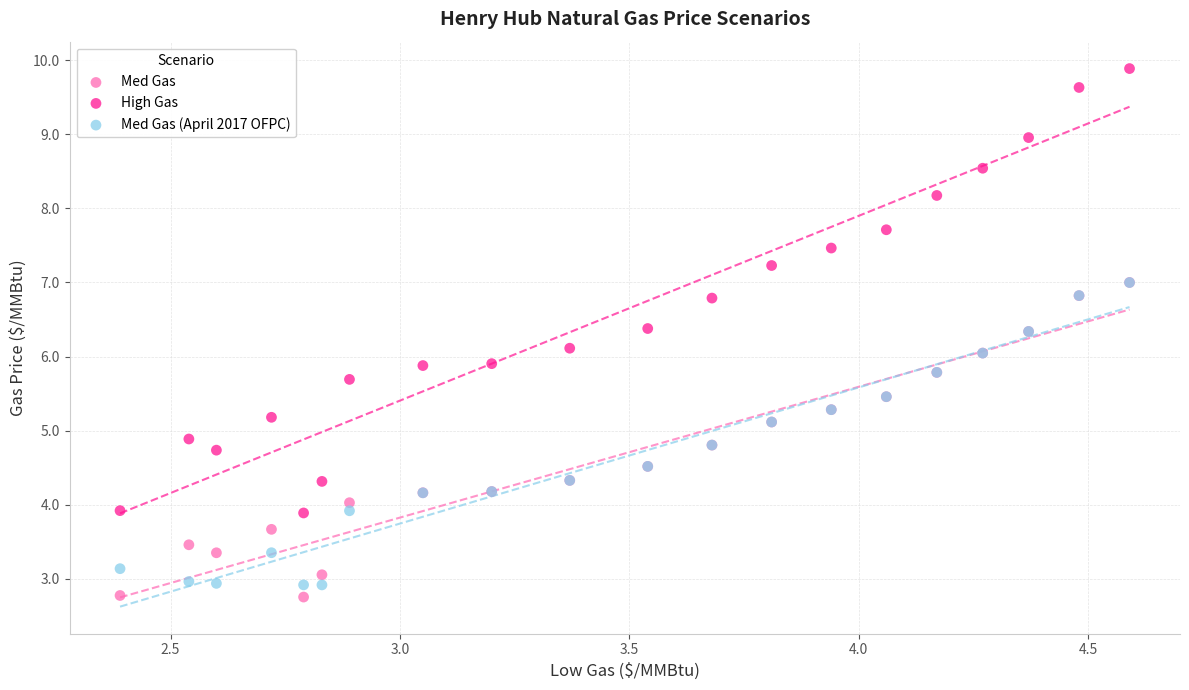

Which series reaches the minimum Y coordinate?

Med Gas